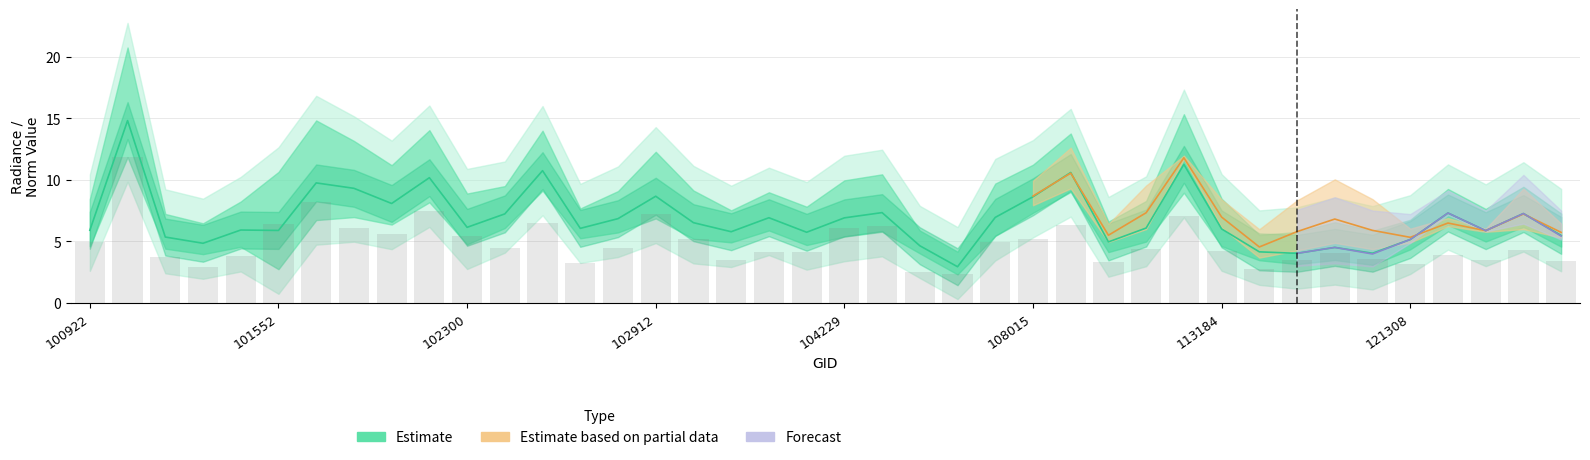

Where is rade9_mult_nadir_norm nearest to the value 8?

102056